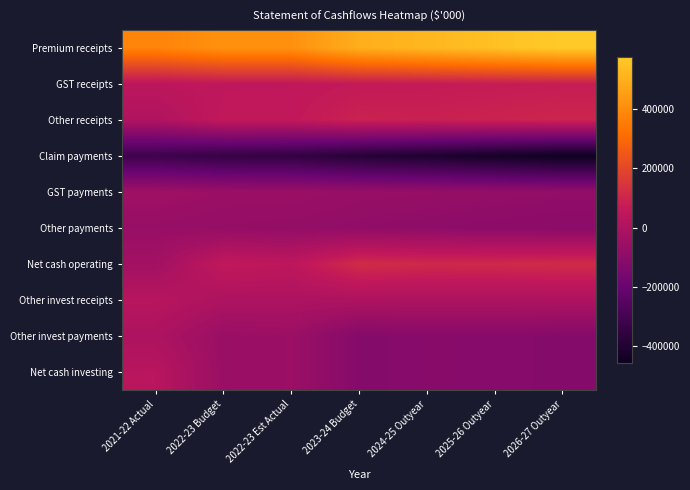

Which series has the largest range (max minus min)?

Premium receipts